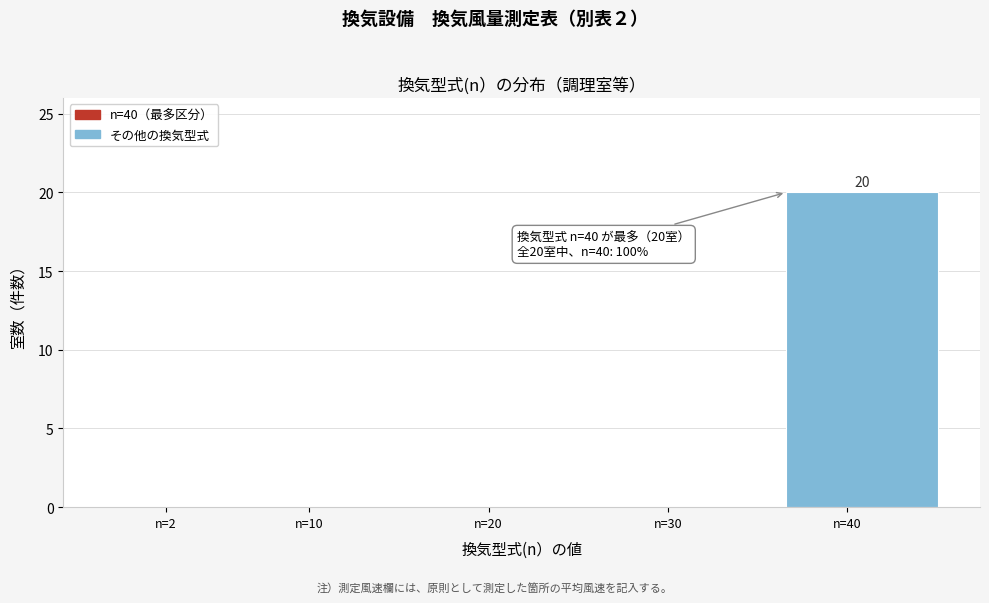

Reading right to left, transcribe all the data shown in this chart.

n=40=20	n=30=0	n=20=0	n=10=0	n=2=0